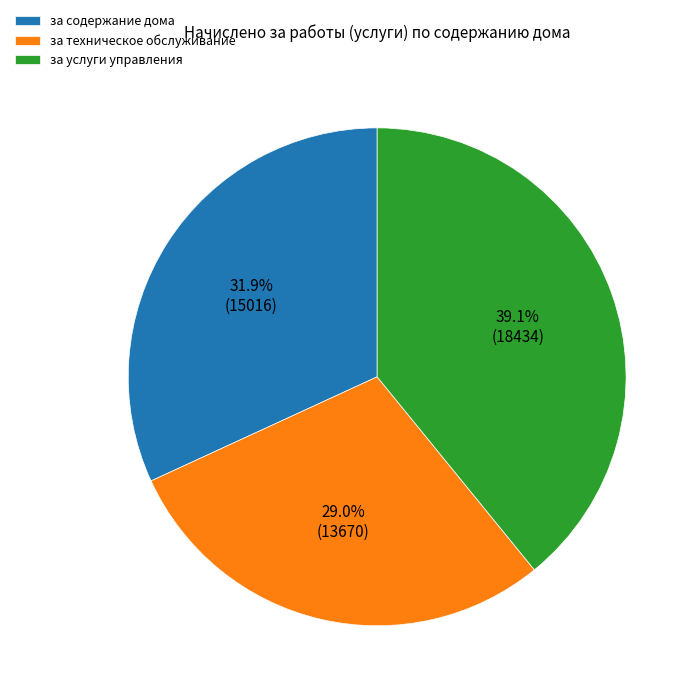

Is the sum of за содержание дома and за услуги управления greater than half?

Yes